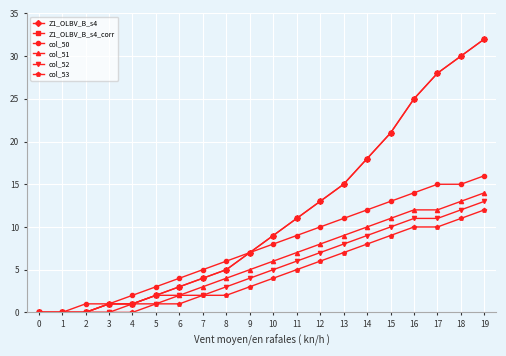

Does the chart have visible grid lines?

Yes